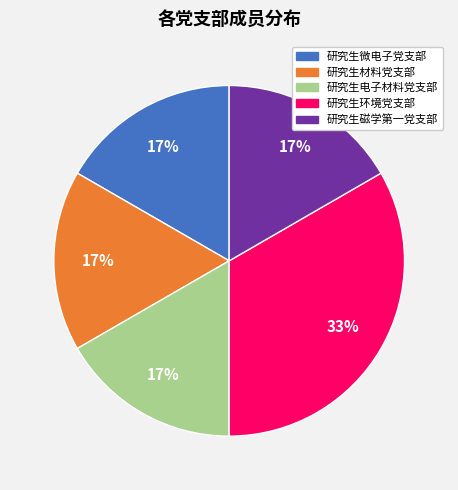

Which slice is the largest?

研究生环境党支部